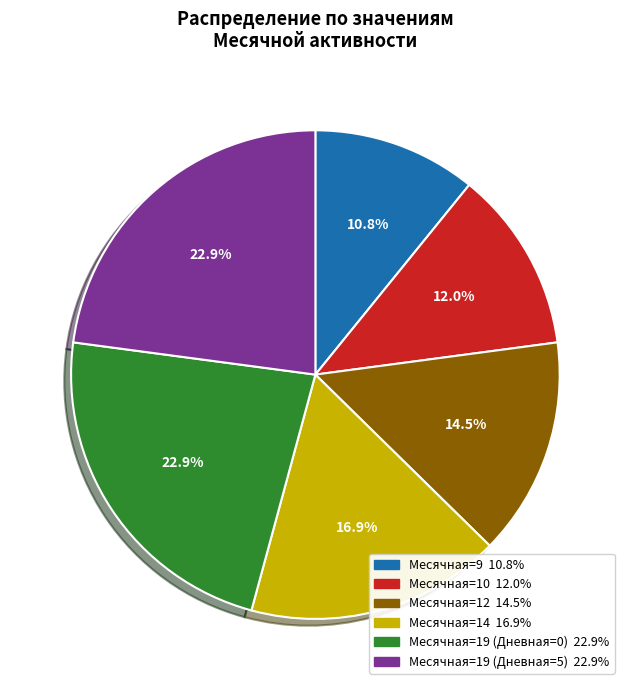

Does any single category account for the majority?

No